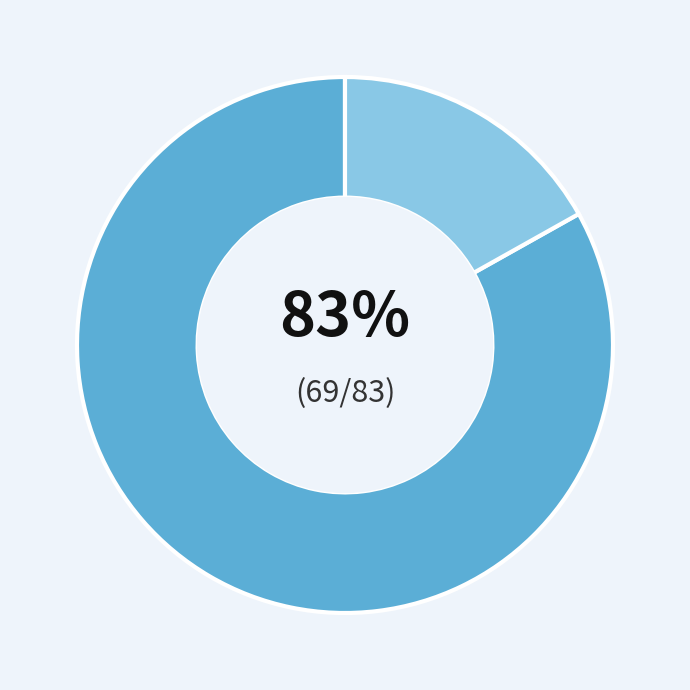

To the nearest percent, what is the average slice percentage?

50%